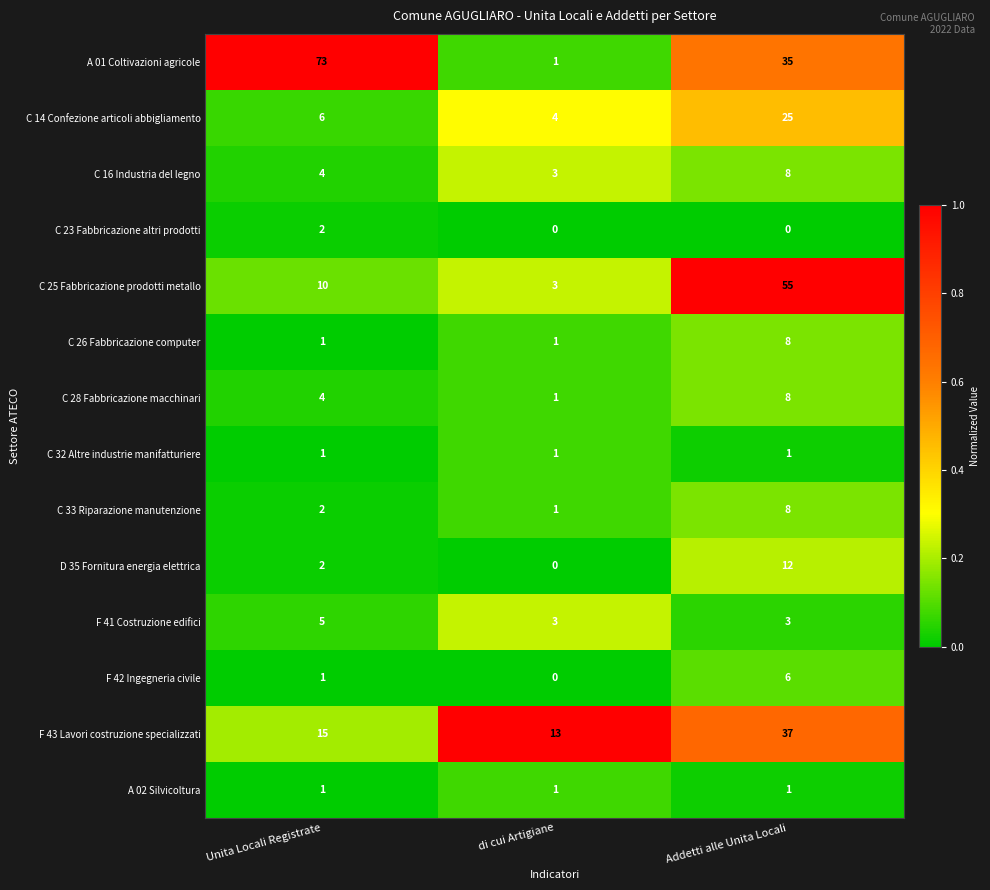

List the labels in order of C 33 Riparazione manutenzione value, largest first.

Addetti alle Unita Locali, Unita Locali Registrate, di cui Artigiane